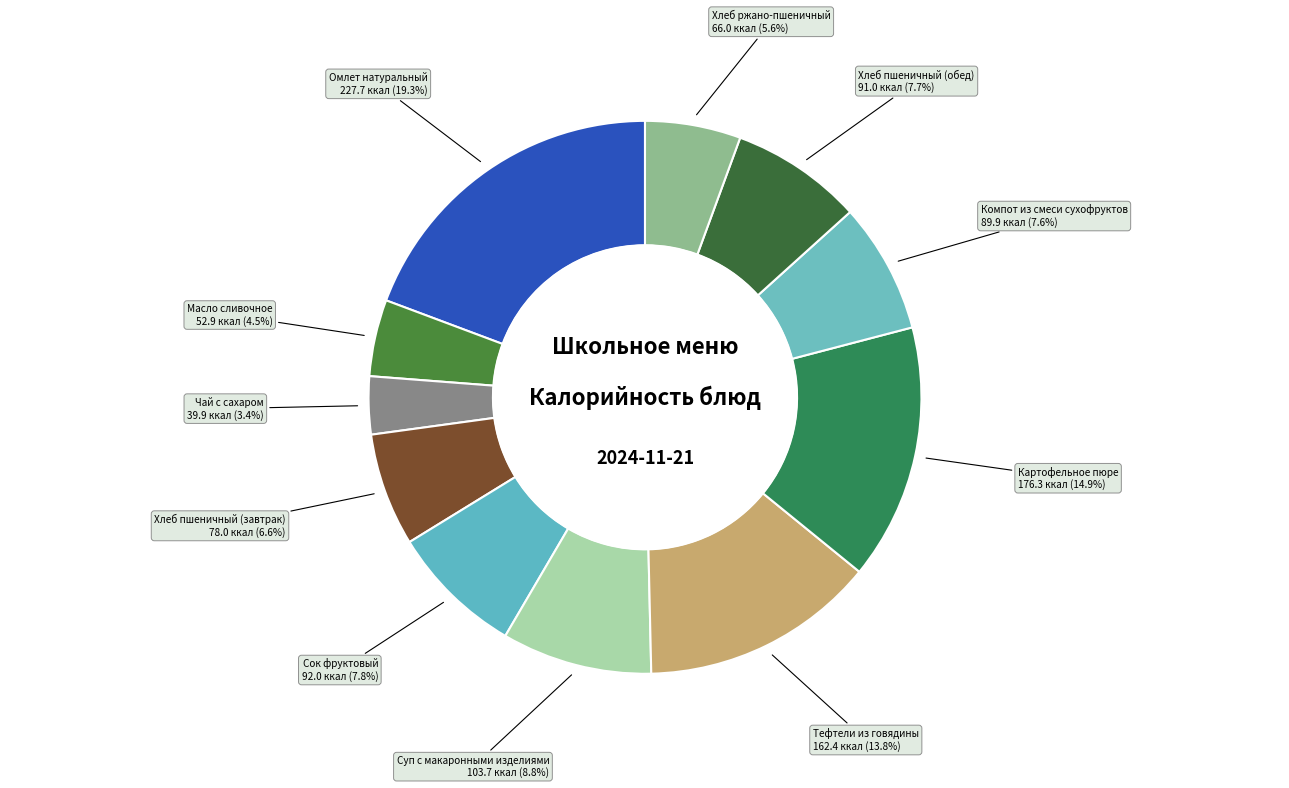

Combined, what portion of the pie is Хлеб ржано-пшеничный and Хлеб пшеничный (обед)?

13.3%